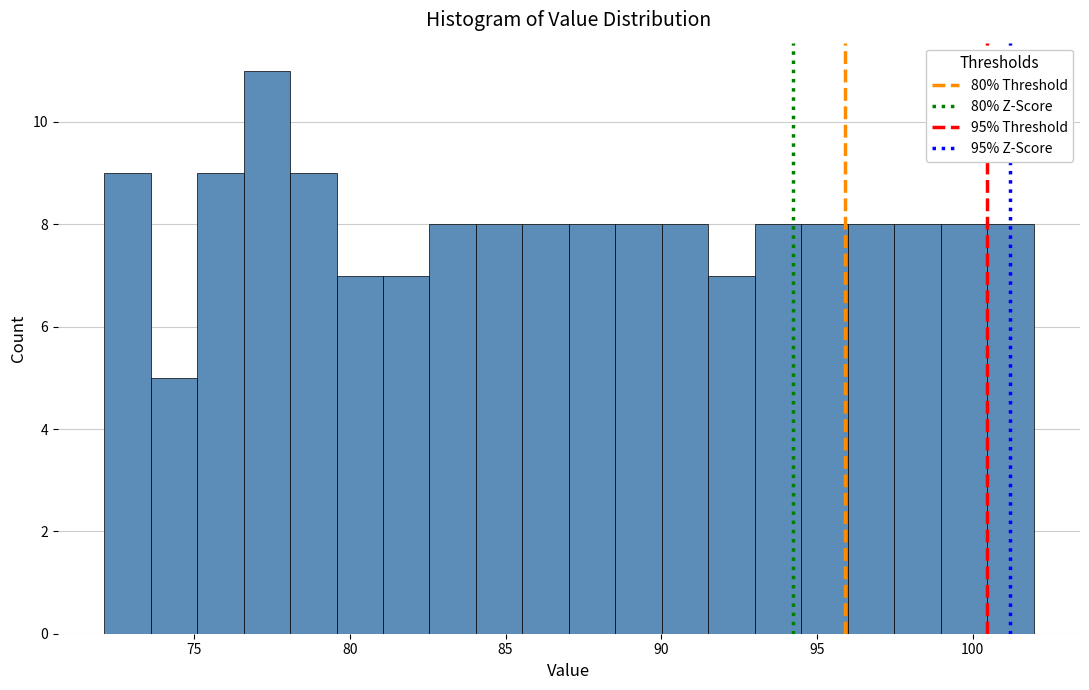

Read against the x-axis, roughly where is the centre of the tallest bar?

77.5